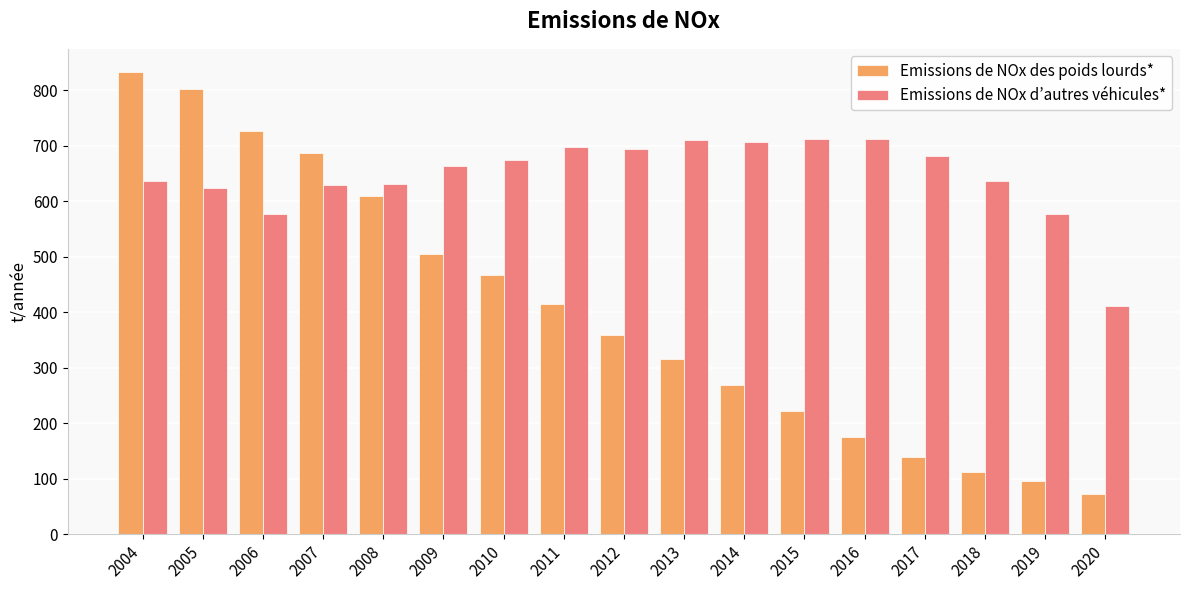

At which label does Emissions de NOx d’autres véhicules* first exceed 663?

2009